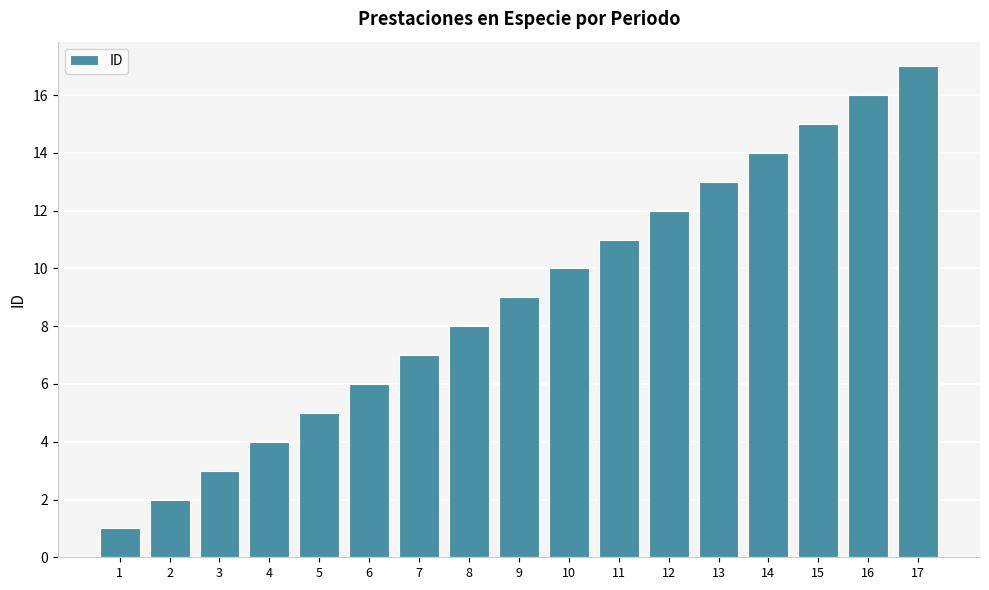

What is the ratio of the value at 14 to the value at 10?

1.4